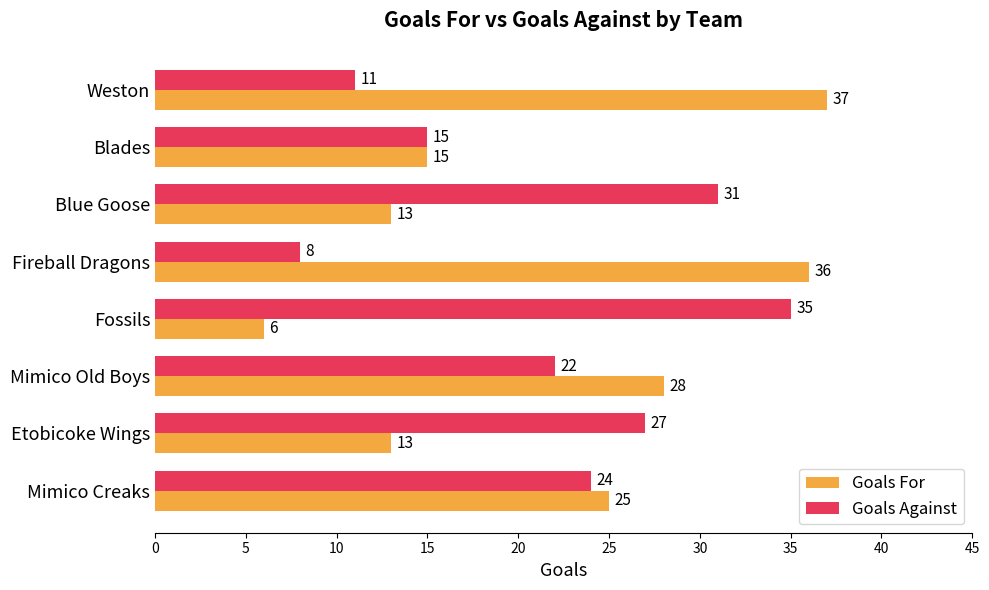

At which category is the sum across all series the highest?

Mimico Old Boys